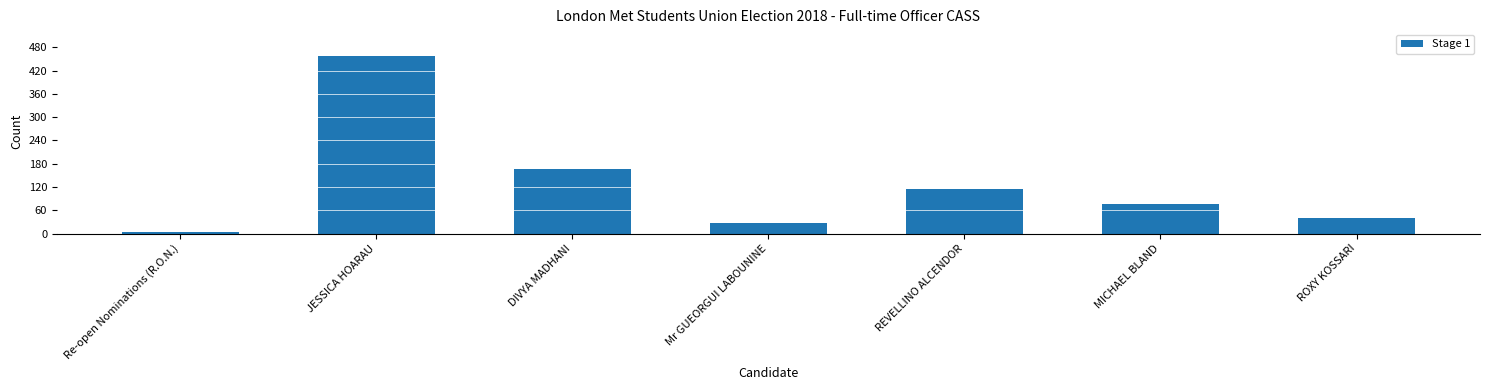

Are the bars horizontal?

No